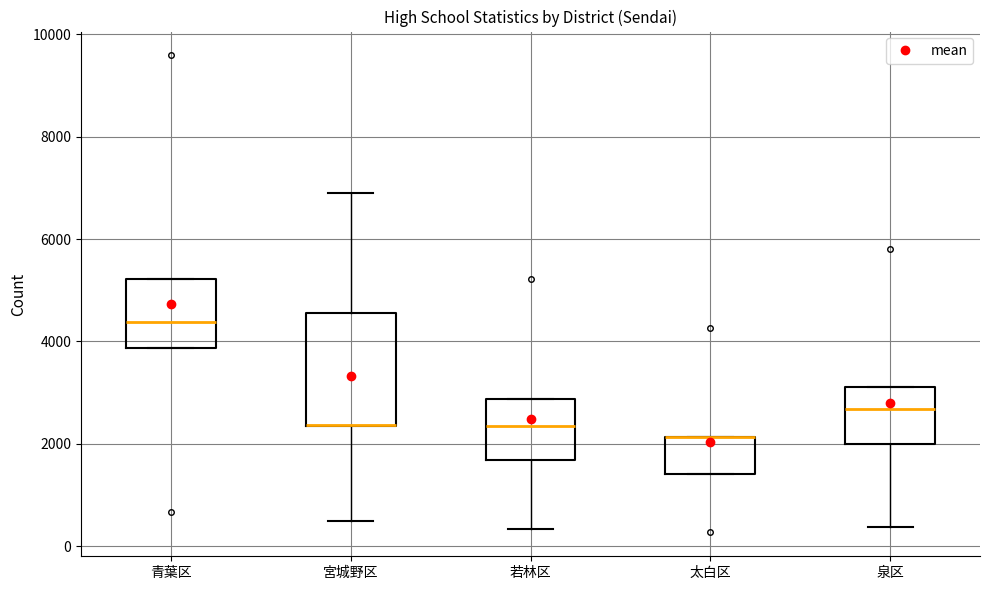

Comparing the boxes themselves (not the whiskers), which one is the tallest?

宮城野区